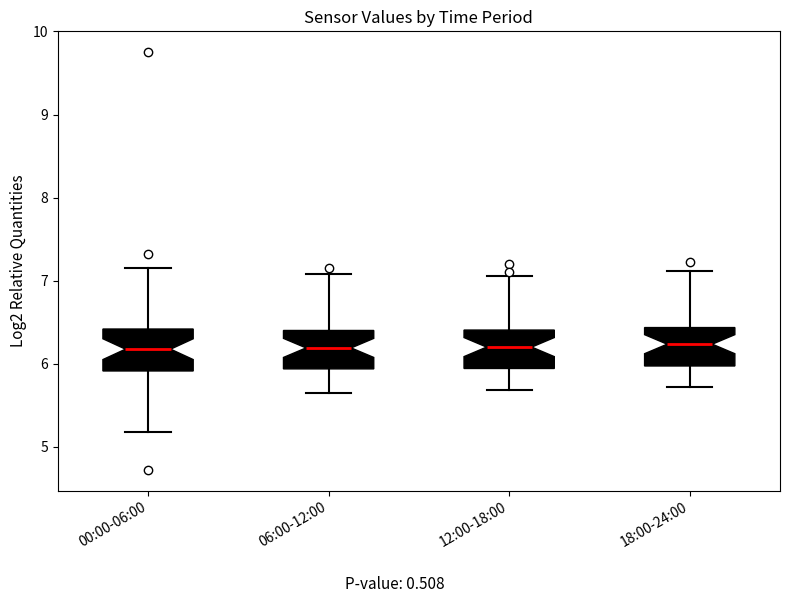

Reading left to right, transcribe this box plot: for each box, give where its median line is, the range the box spans, and where its two whiskers end, as read against the y-axis. The values are not printed on the chart, so give them approximately, as read against the axis.

00:00-06:00: median 6.2, box 5.9 to 6.4, whiskers 5.2 to 7.2
06:00-12:00: median 6.2, box 5.9 to 6.4, whiskers 5.7 to 7.1
12:00-18:00: median 6.2, box 5.9 to 6.4, whiskers 5.7 to 7.1
18:00-24:00: median 6.2, box 6.0 to 6.4, whiskers 5.7 to 7.1